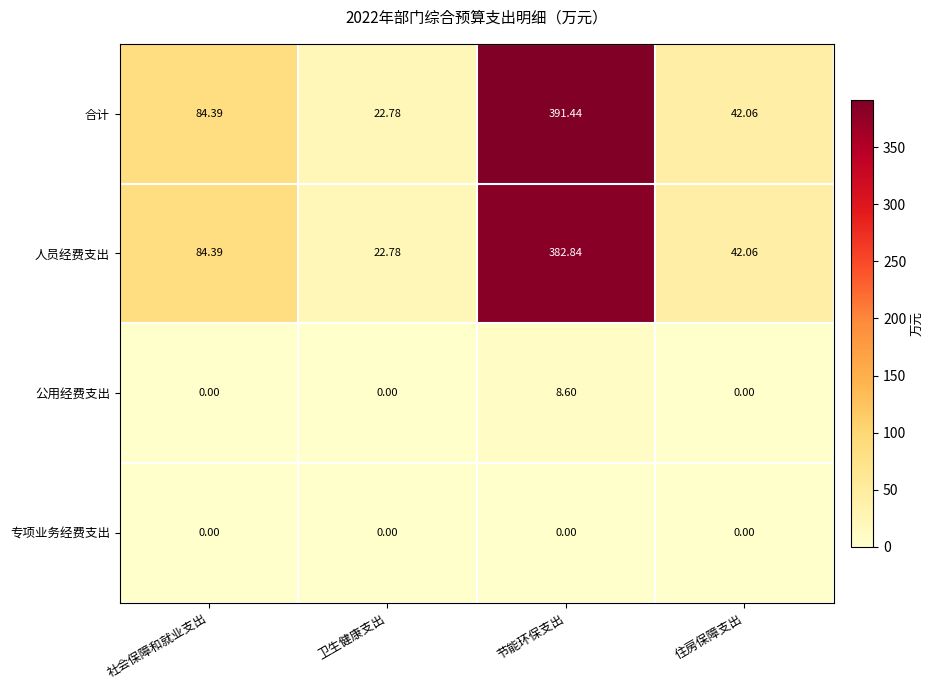

Which category has the lowest value in the 合计 series?

卫生健康支出